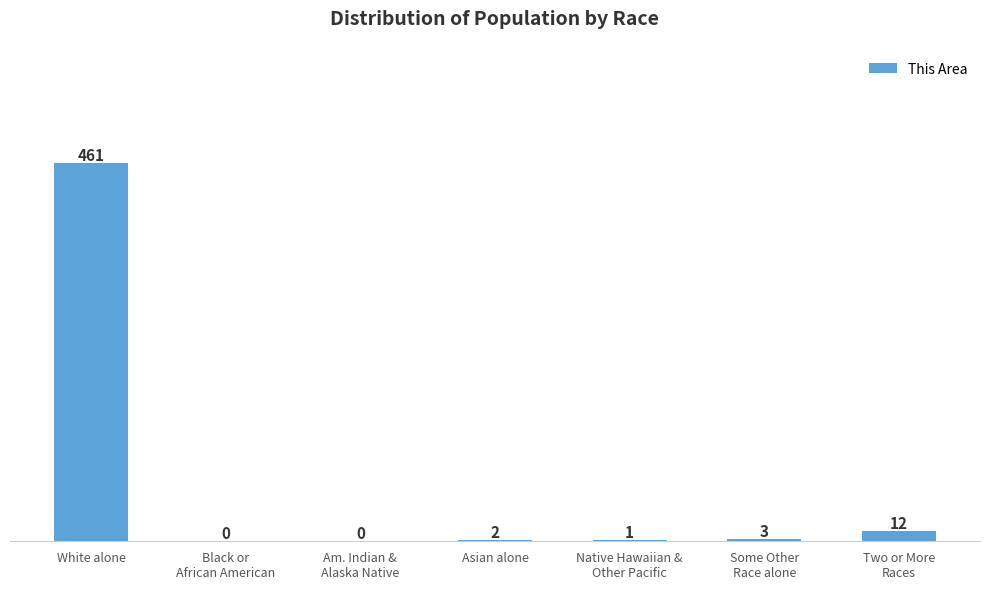

How many positive values are there?

5